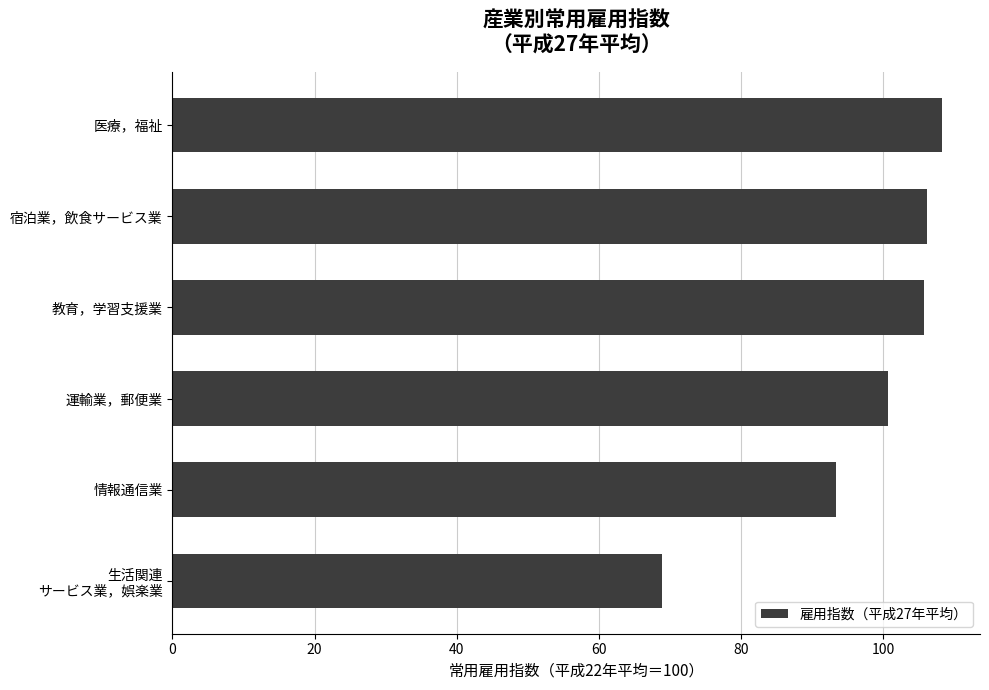

What is the change in value from 医療，福祉 to 運輸業，郵便業?

-7.6